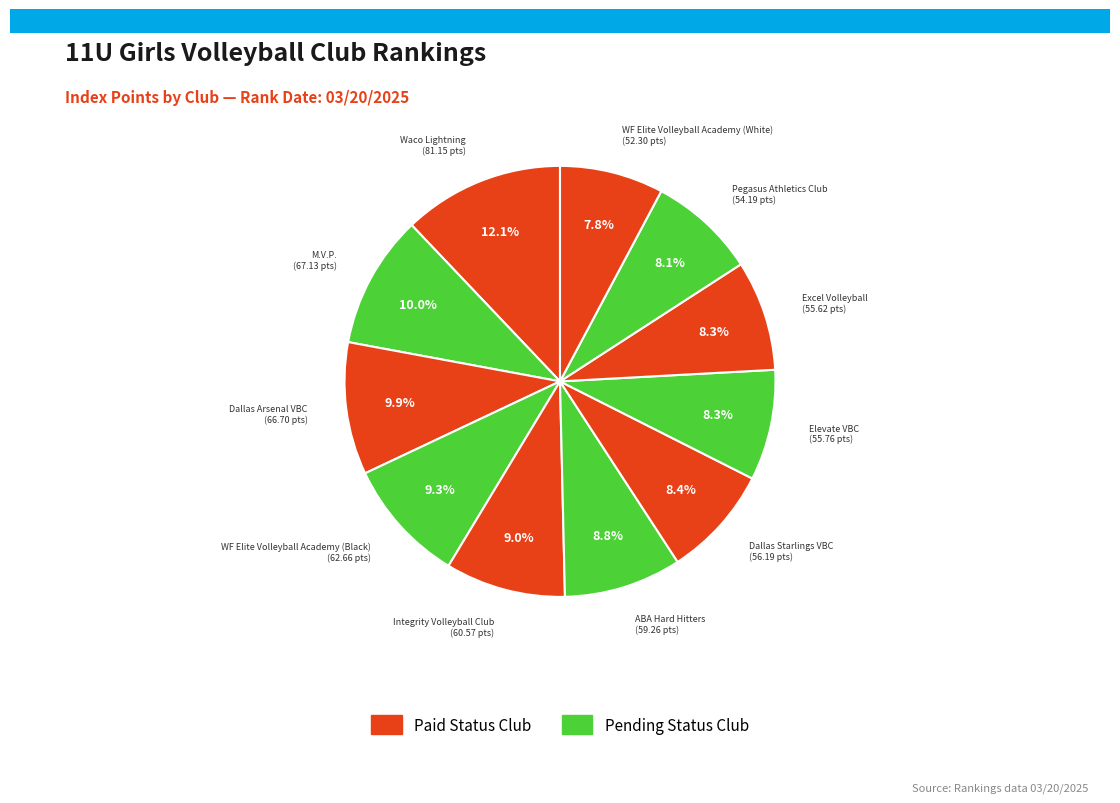

Does any single category account for the majority?

No